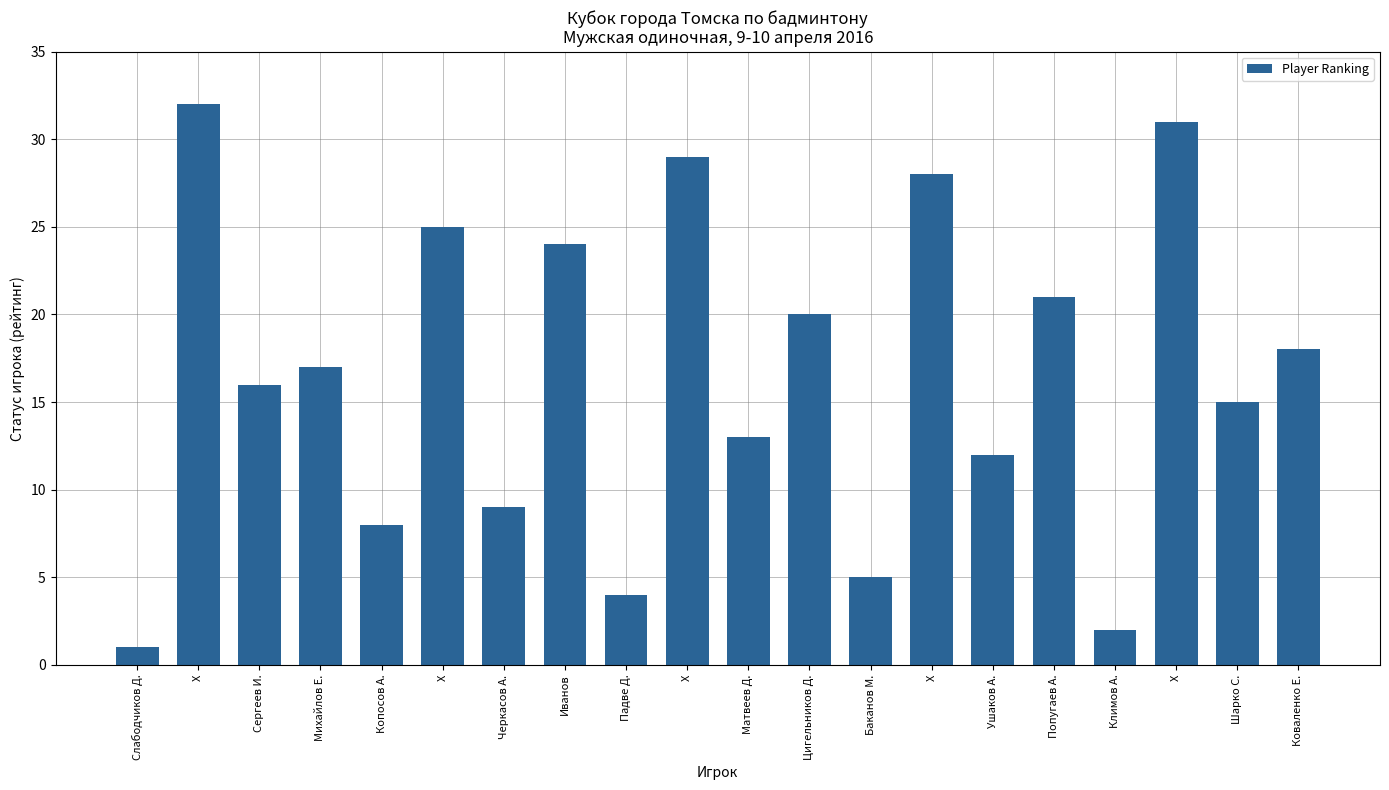

Are the bars horizontal?

No